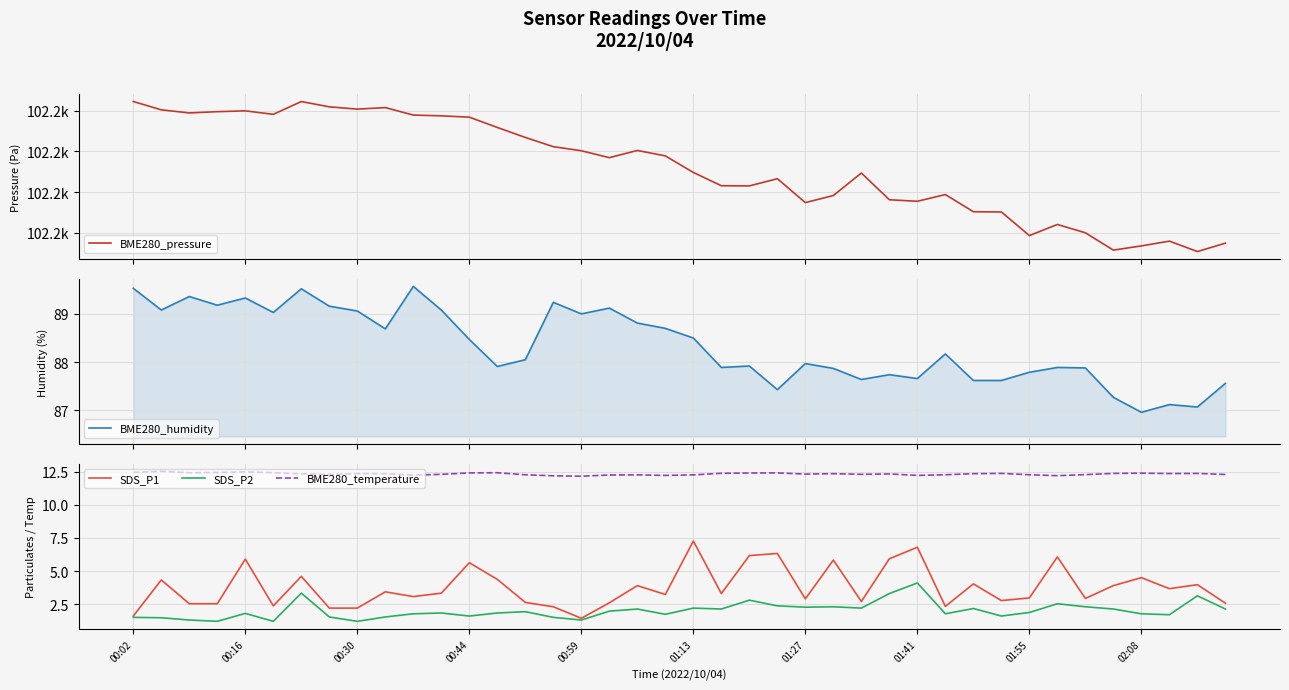

True or false: SDS_P2 has more than 2 interior local peaks.

True